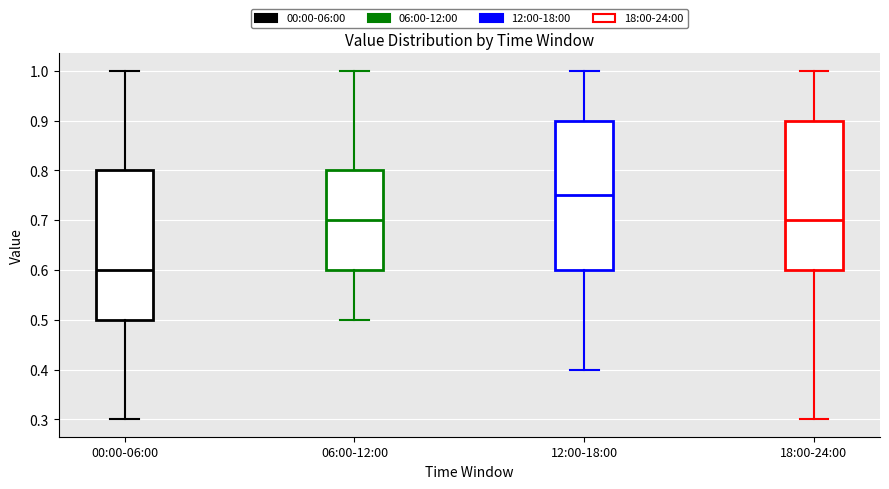

Where does the lower whisker of the box for 06:00-12:00 end on the y-axis? The values are not printed on the chart, so give them approximately, as read against the axis.

0.50